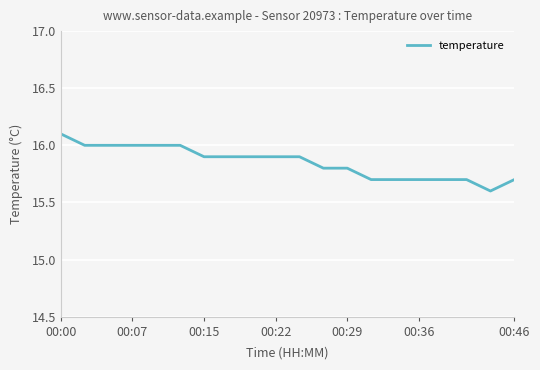

What is the difference between the maximum and minimum values?

0.5